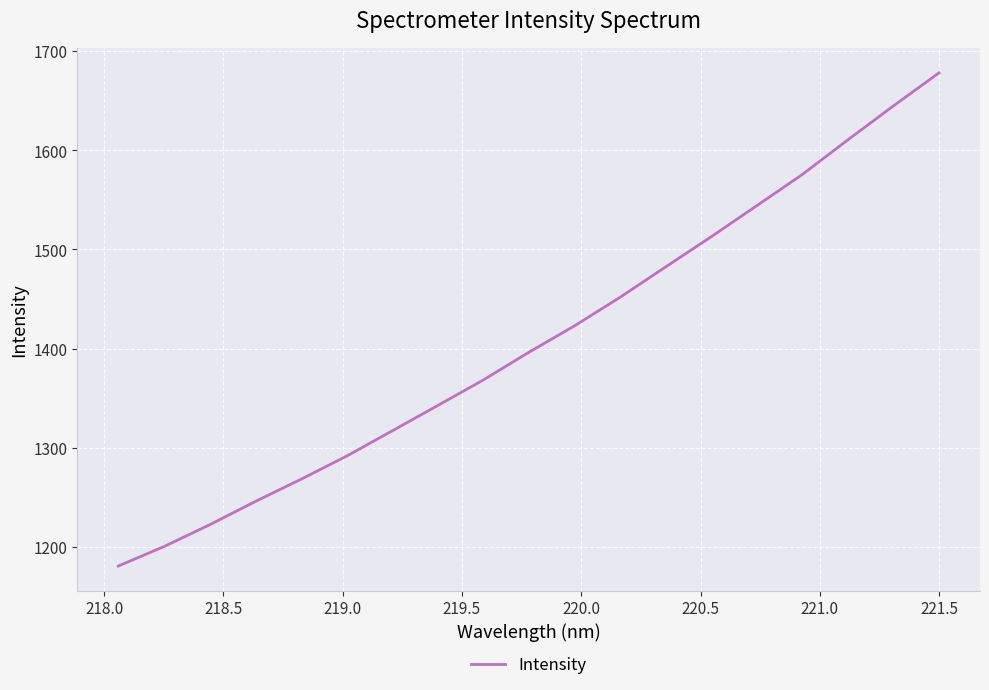

What is the sum of all values?

26754.4